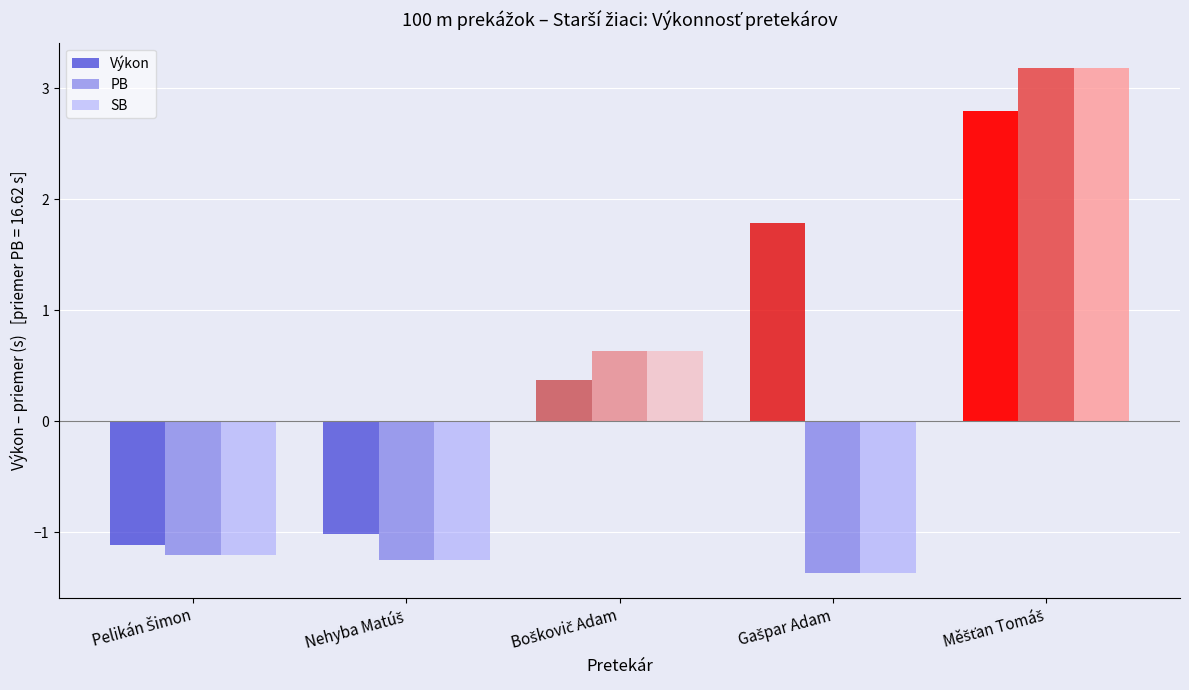

Reading left to right, what are all the values shown in this chart?

Výkon: Pelikán Šimon=15.5	Nehyba Matúš=15.6	Boškovič Adam=17.0	Gašpar Adam=18.4	Měšťan Tomáš=19.4
PB: Pelikán Šimon=15.4	Nehyba Matúš=15.4	Boškovič Adam=17.3	Gašpar Adam=15.3	Měšťan Tomáš=19.8
SB: Pelikán Šimon=15.4	Nehyba Matúš=15.4	Boškovič Adam=17.3	Gašpar Adam=15.3	Měšťan Tomáš=19.8